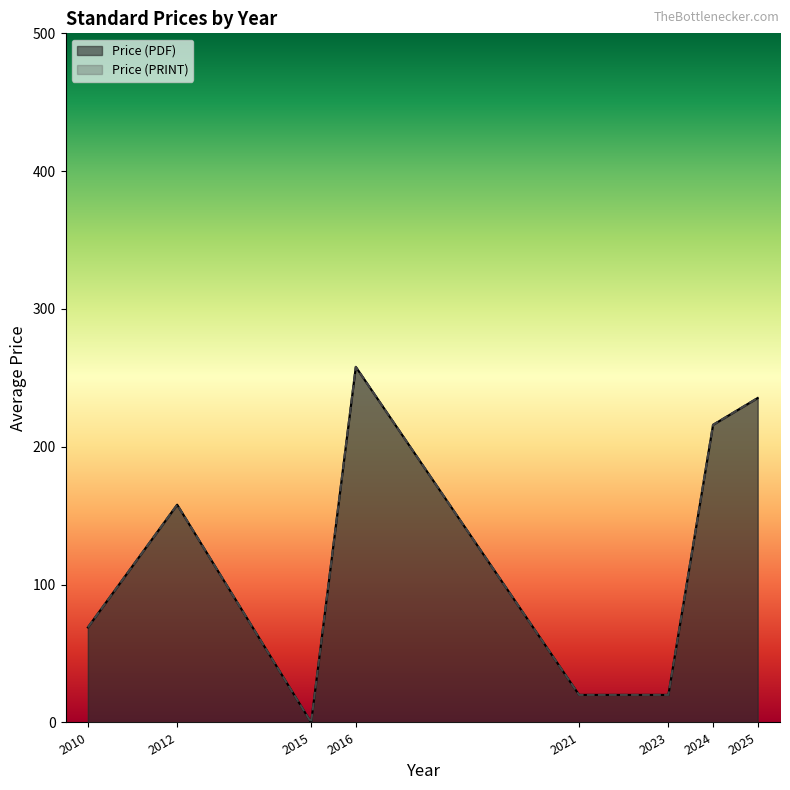

True or false: Price (PDF) has more than 2 interior local peaks.

False